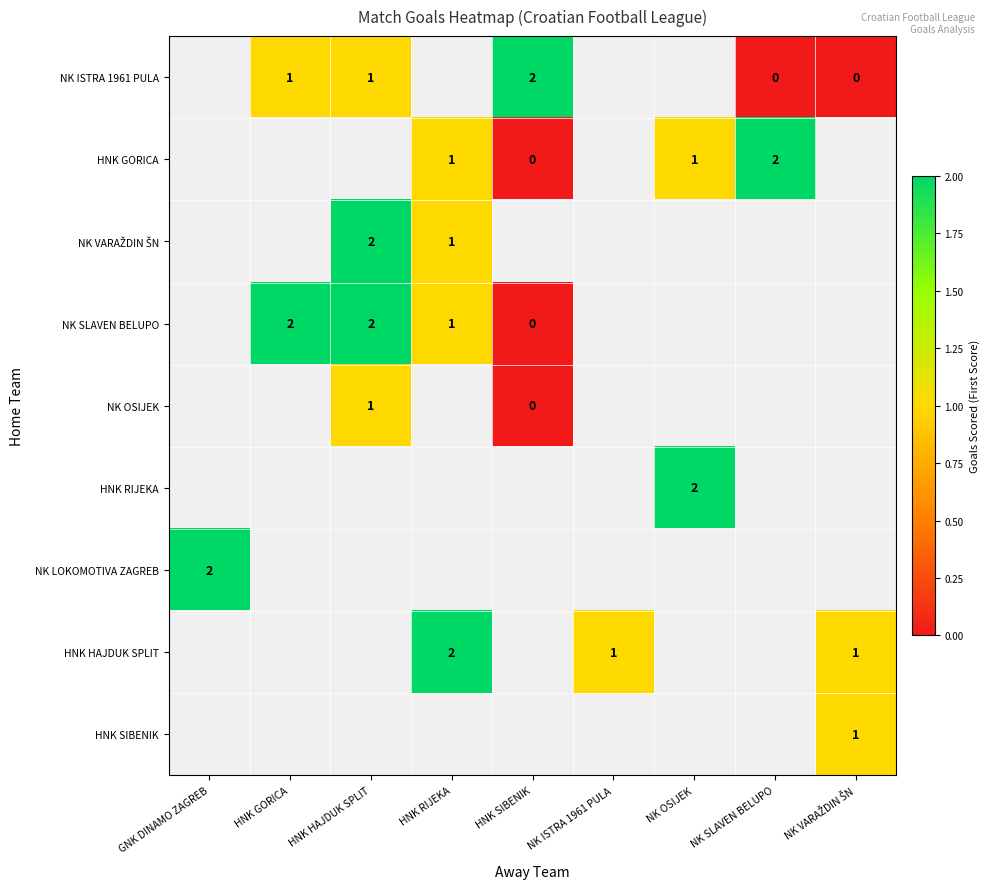

Count the number of data series in this chart.

9